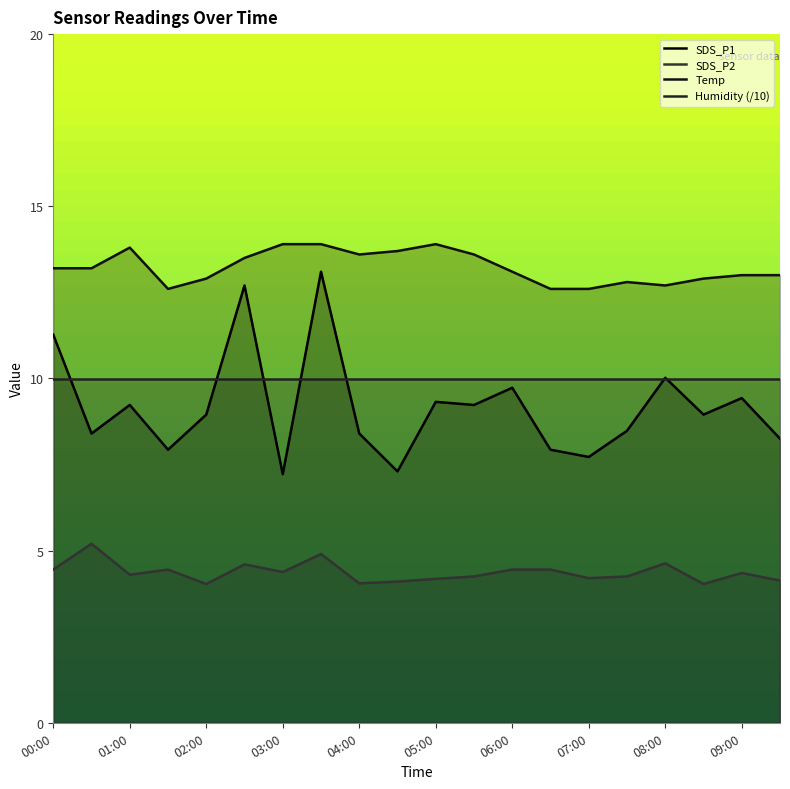

At how many categories does at least one series exceed 4?

20